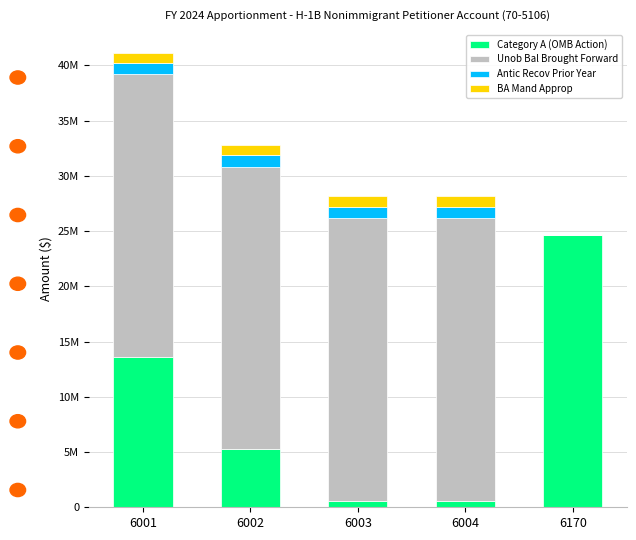

Are the bars grouped side by side (vs. stacked)?

No